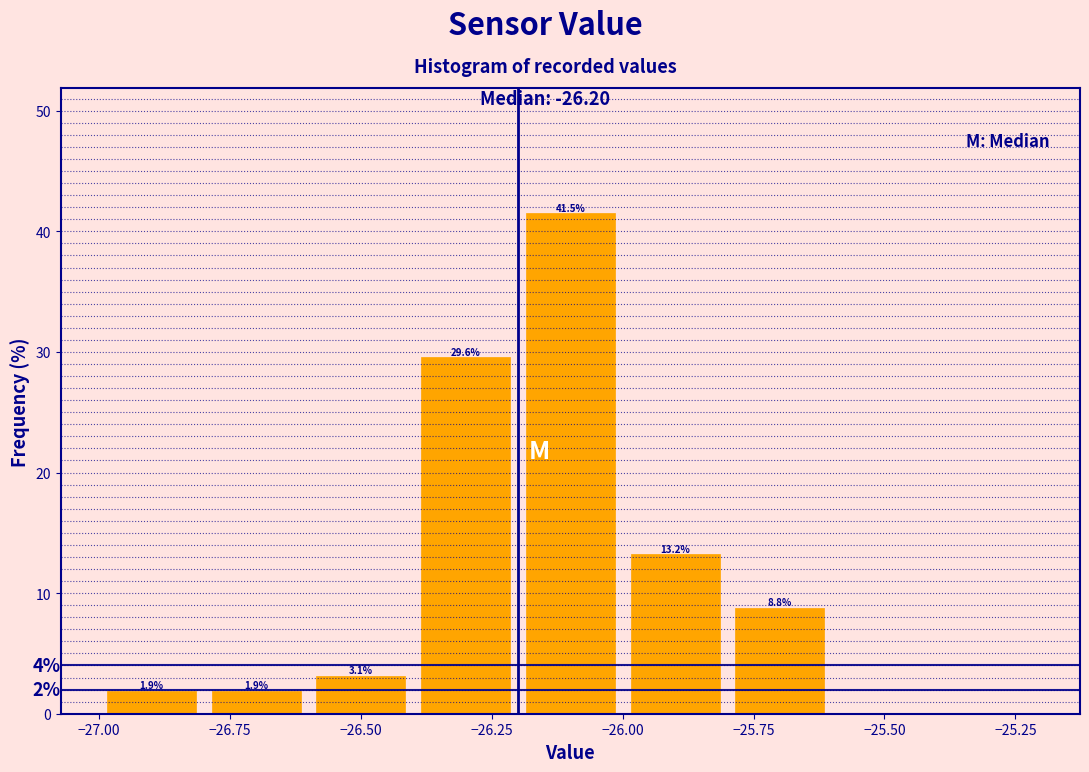

Over which range of the x-axis is the bar tallest?

-26.2 to -26.0